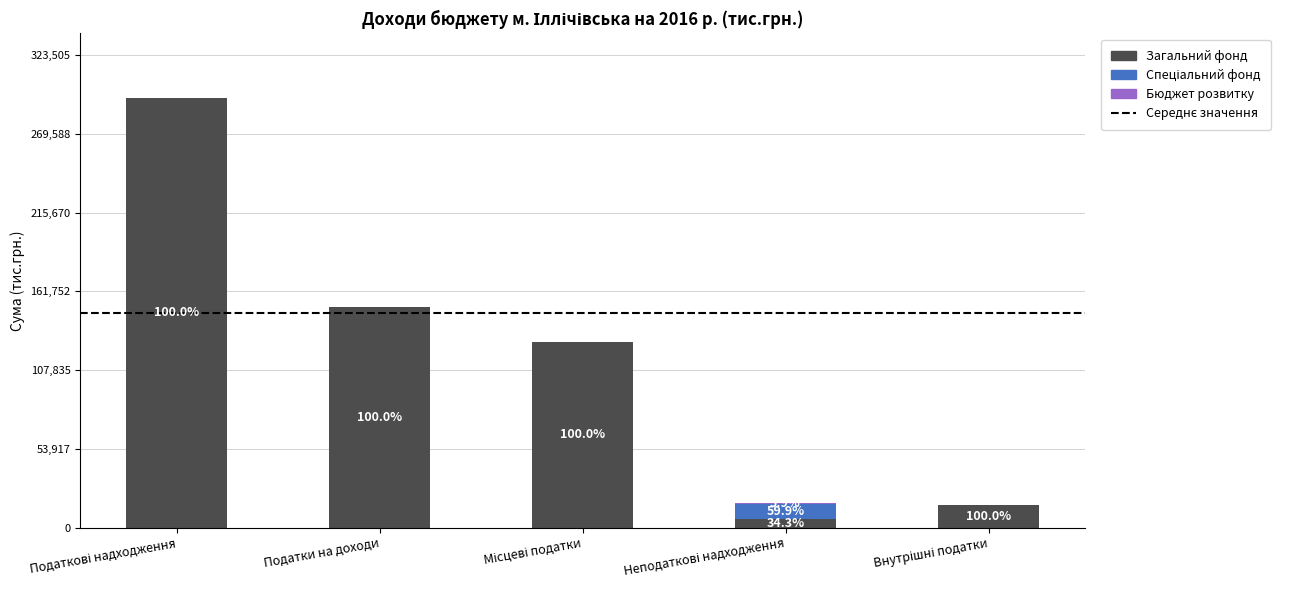

What is the maximum value for Загальний фонд?

294096.1